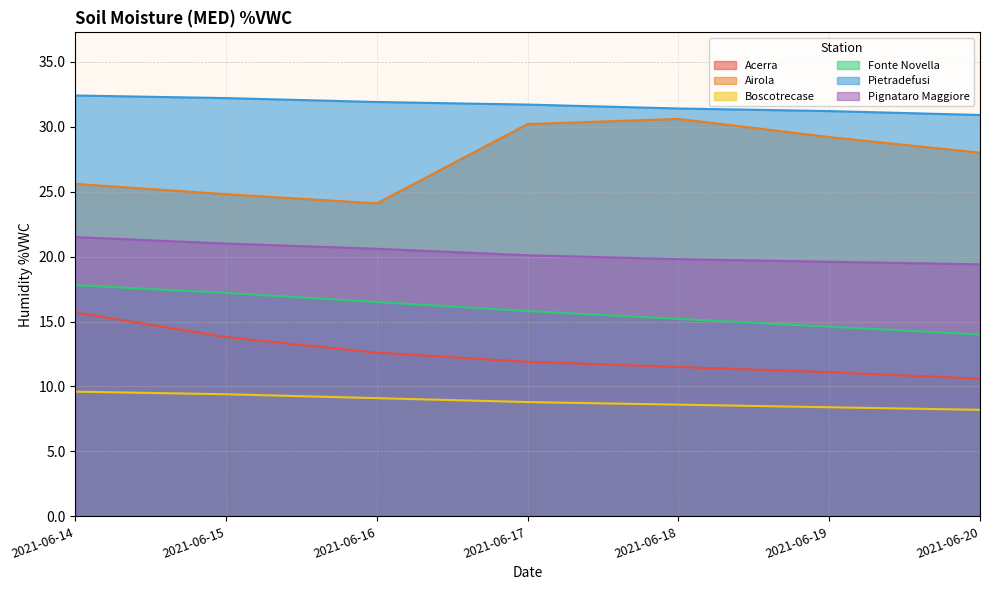

What is the maximum value for Pignataro Maggiore?

21.5